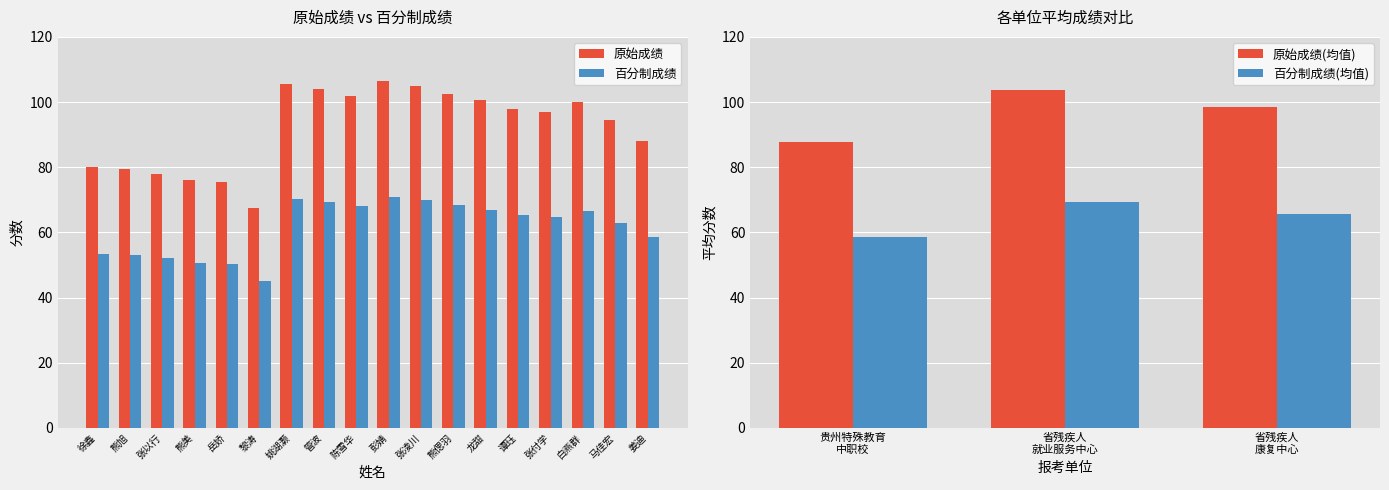

Which category has the lowest value in the 百分制成绩 series?

黎涛